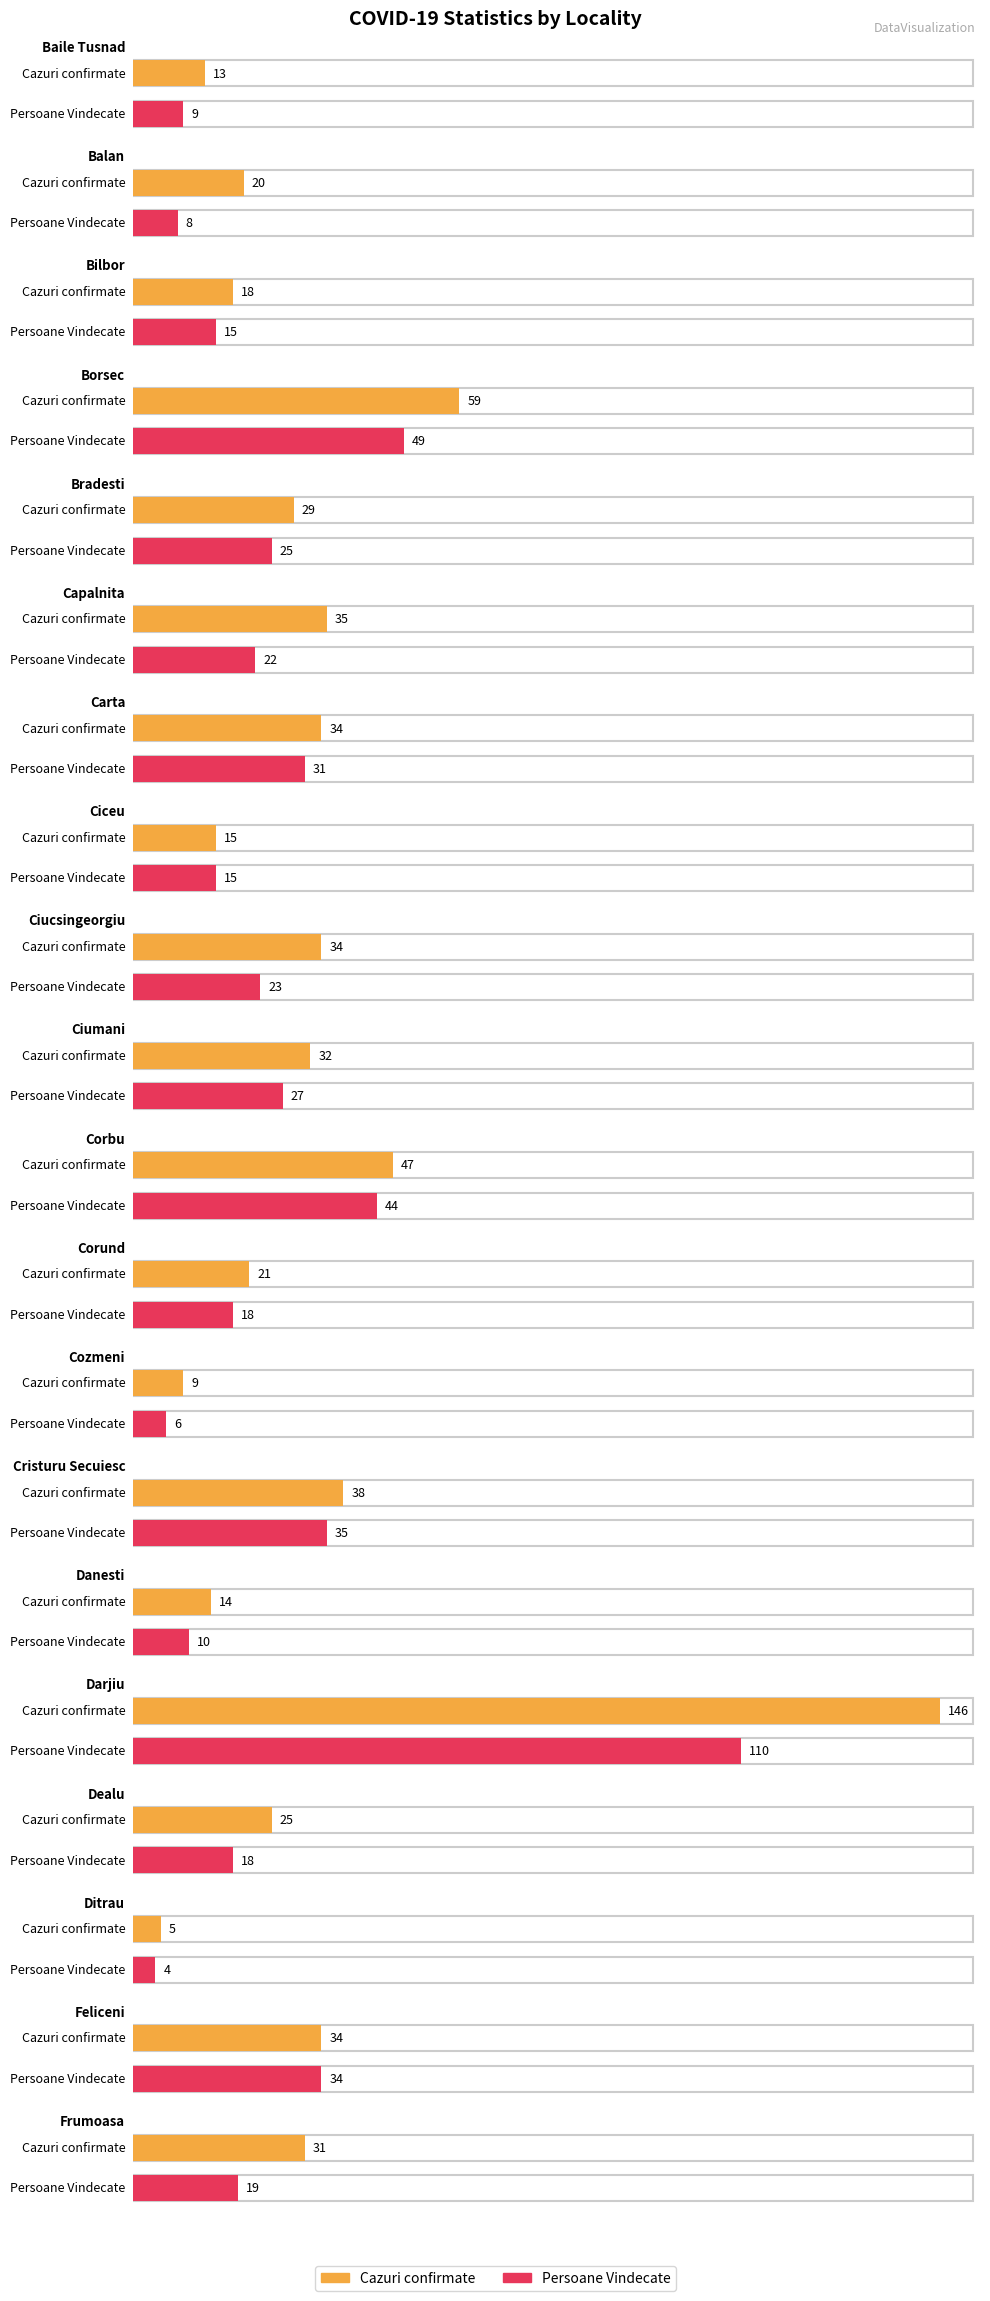

What position from the left is Dealu?

17